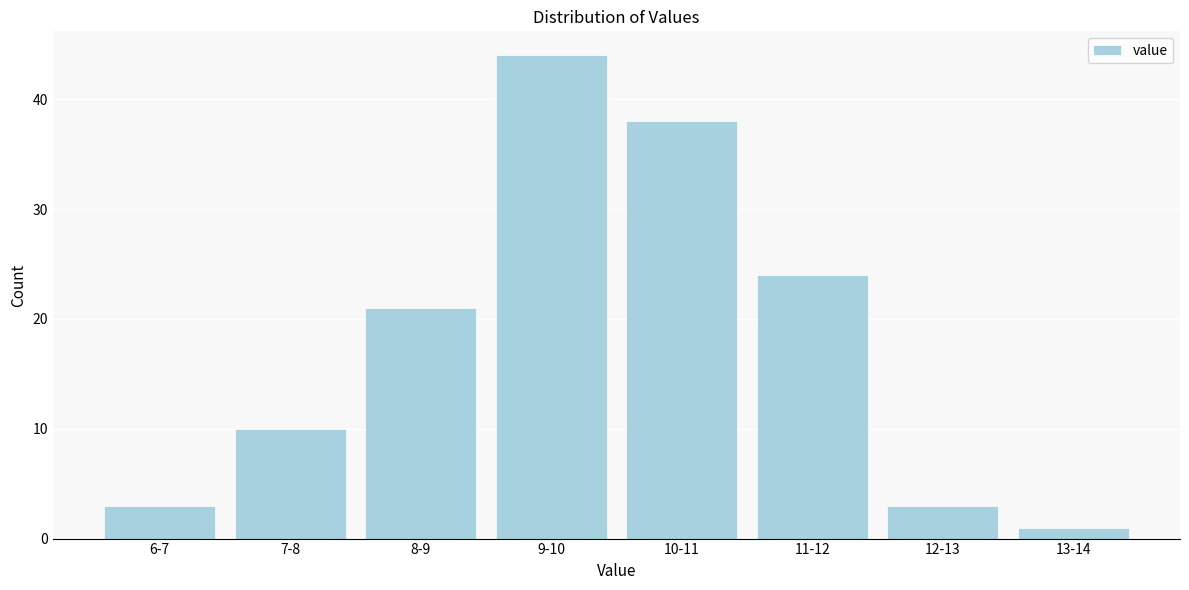

Reading left to right, extract all data points from this chart.

6-7=3	7-8=10	8-9=21	9-10=44	10-11=38	11-12=24	12-13=3	13-14=1